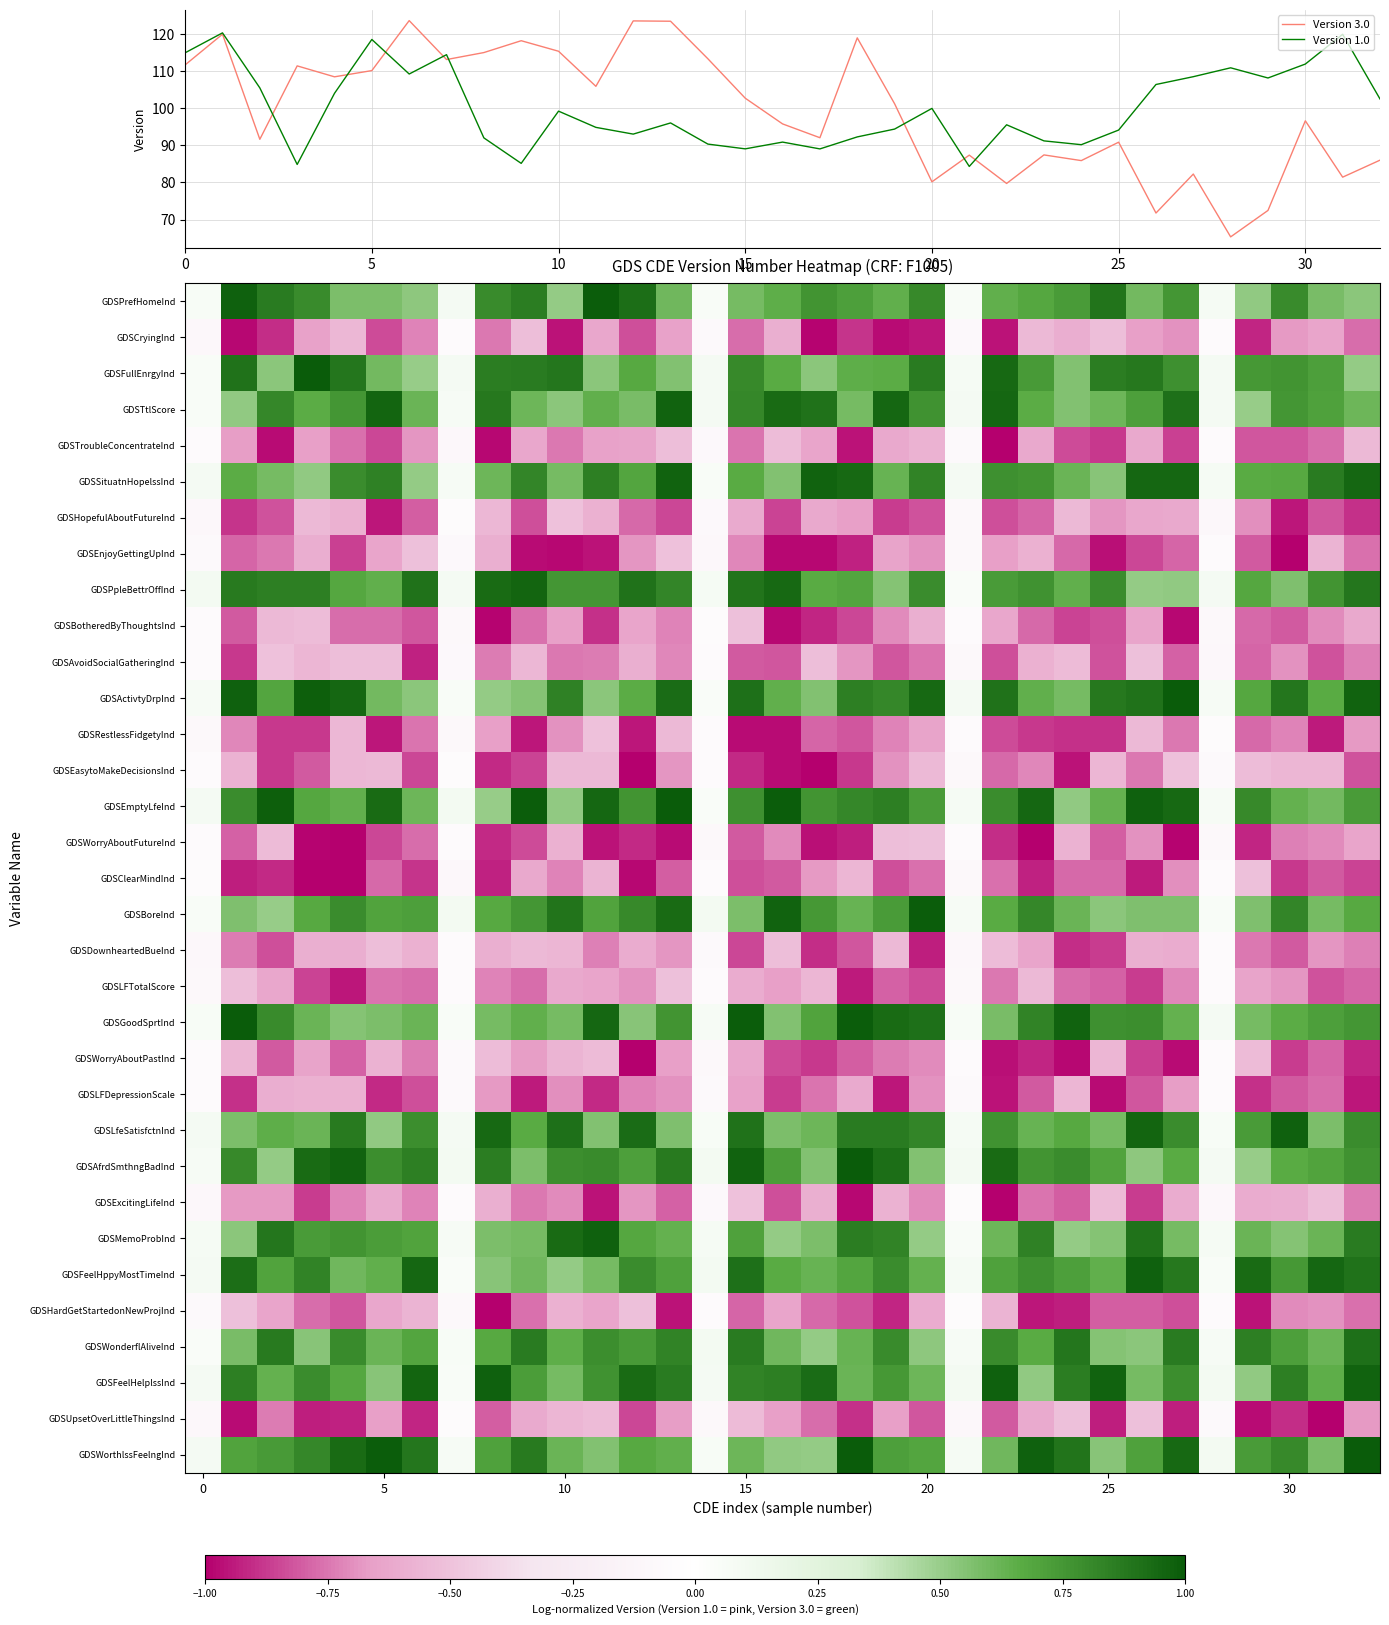

Is it true that Version 1.0 equals 25.0 at 20?

False